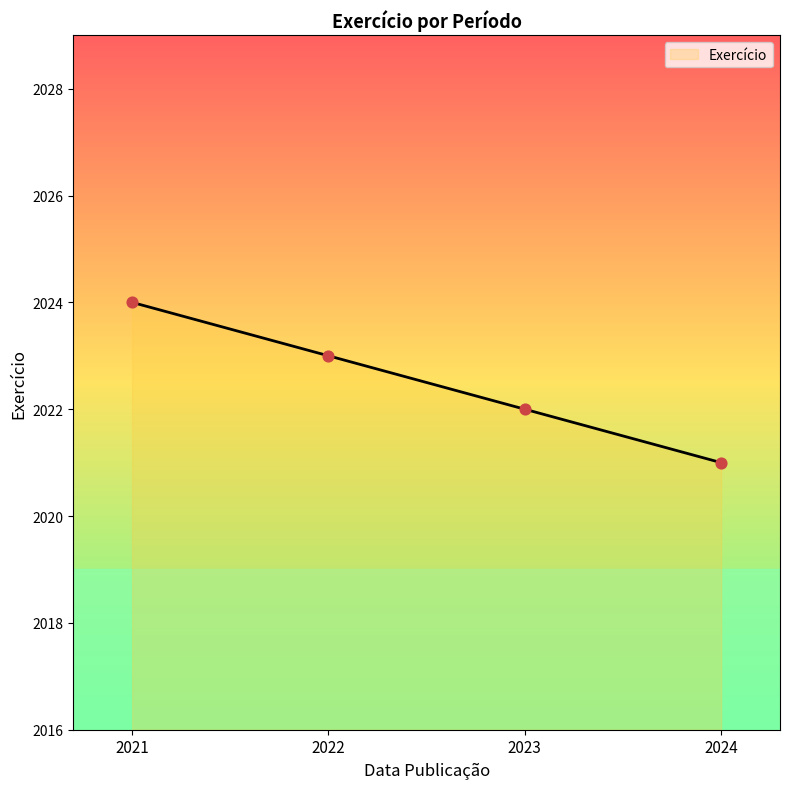

Approximately how many times larger is the value at 2021 compared to 2022?

1.0